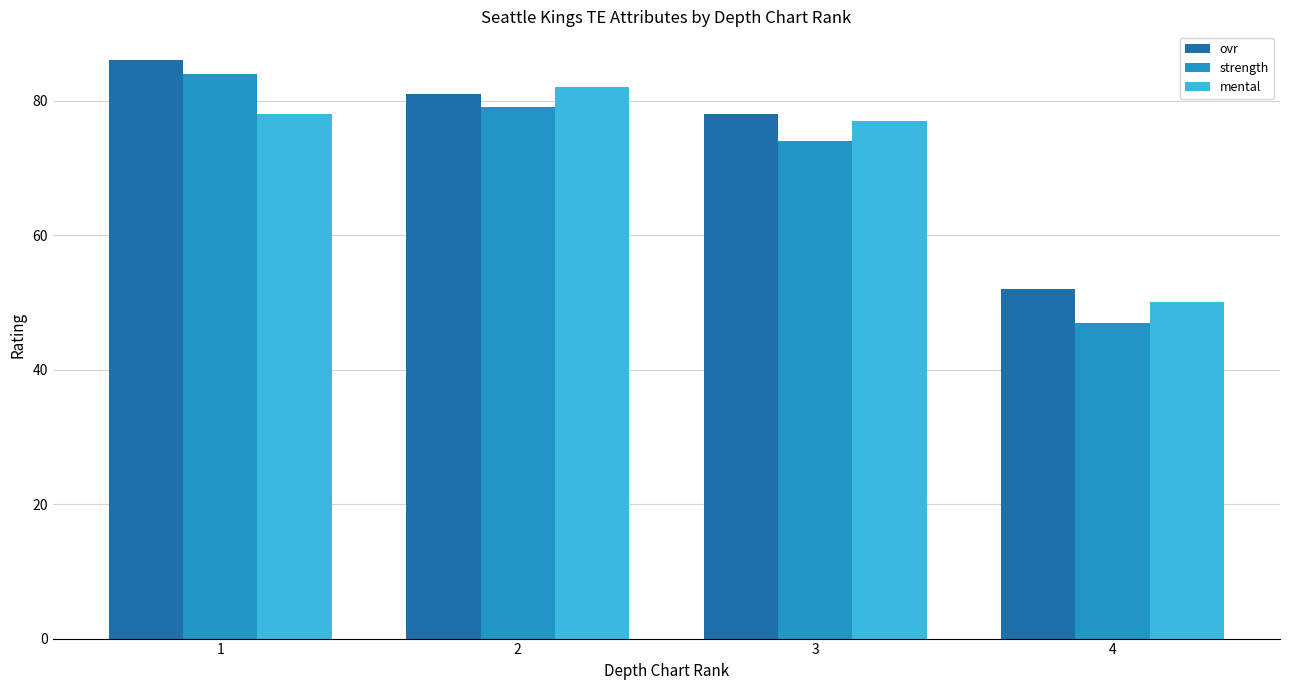

Reading right to left, transcribe all the data shown in this chart.

ovr: 52	78	81	86
strength: 47	74	79	84
mental: 50	77	82	78